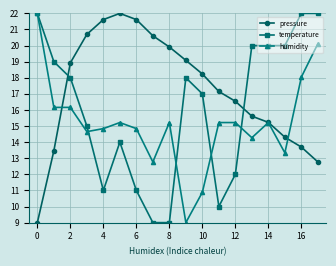

True or false: pressure has more than 2 interior local peaks.

False